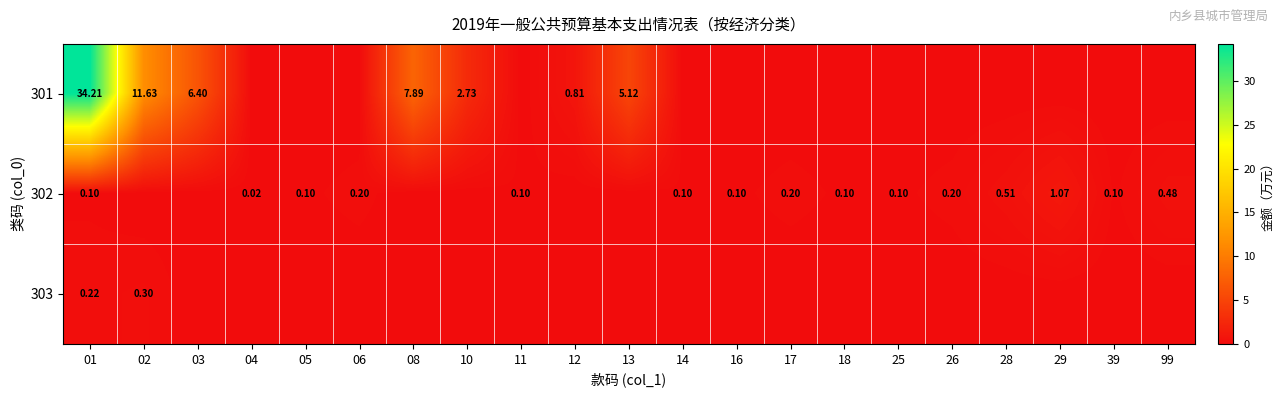

What is the total value across all series at 02?

11.9